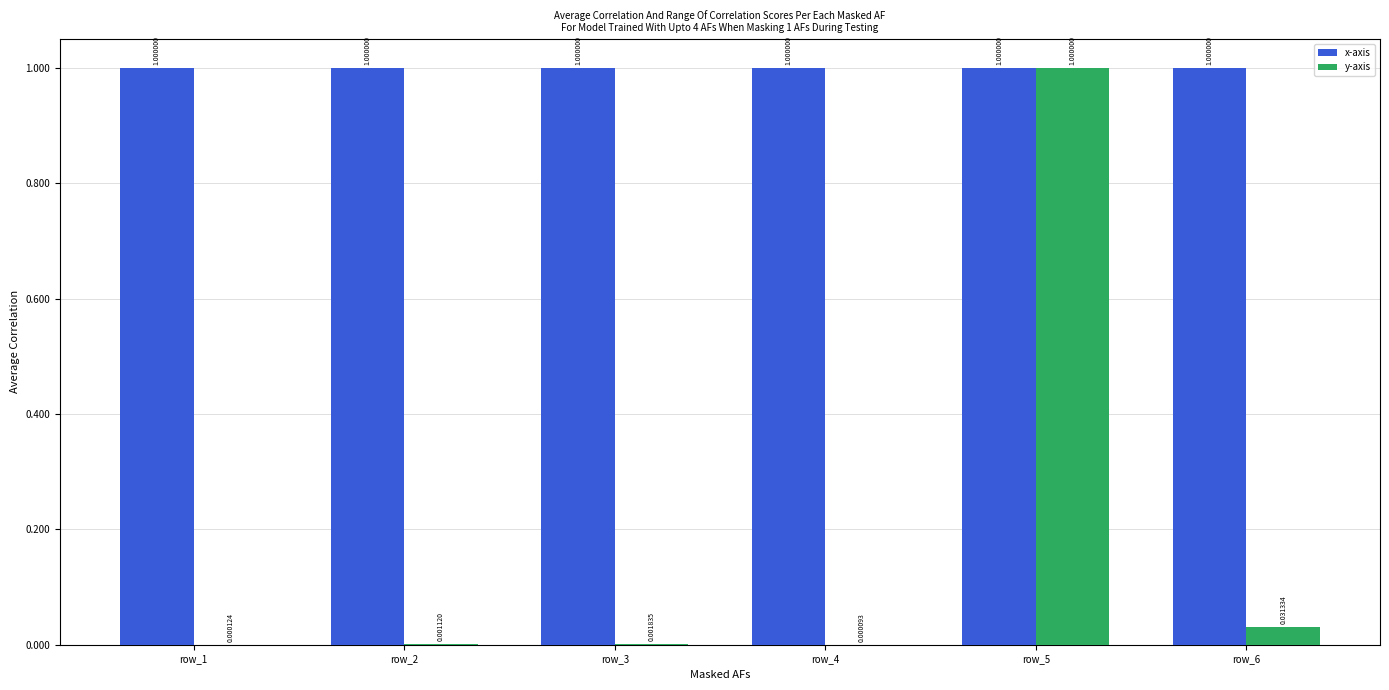

What is the sum of all y-axis values?

1.0